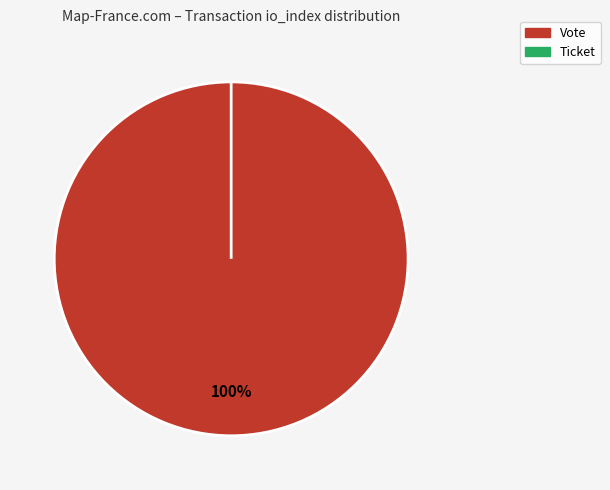

Which category has the biggest portion of the pie?

Vote